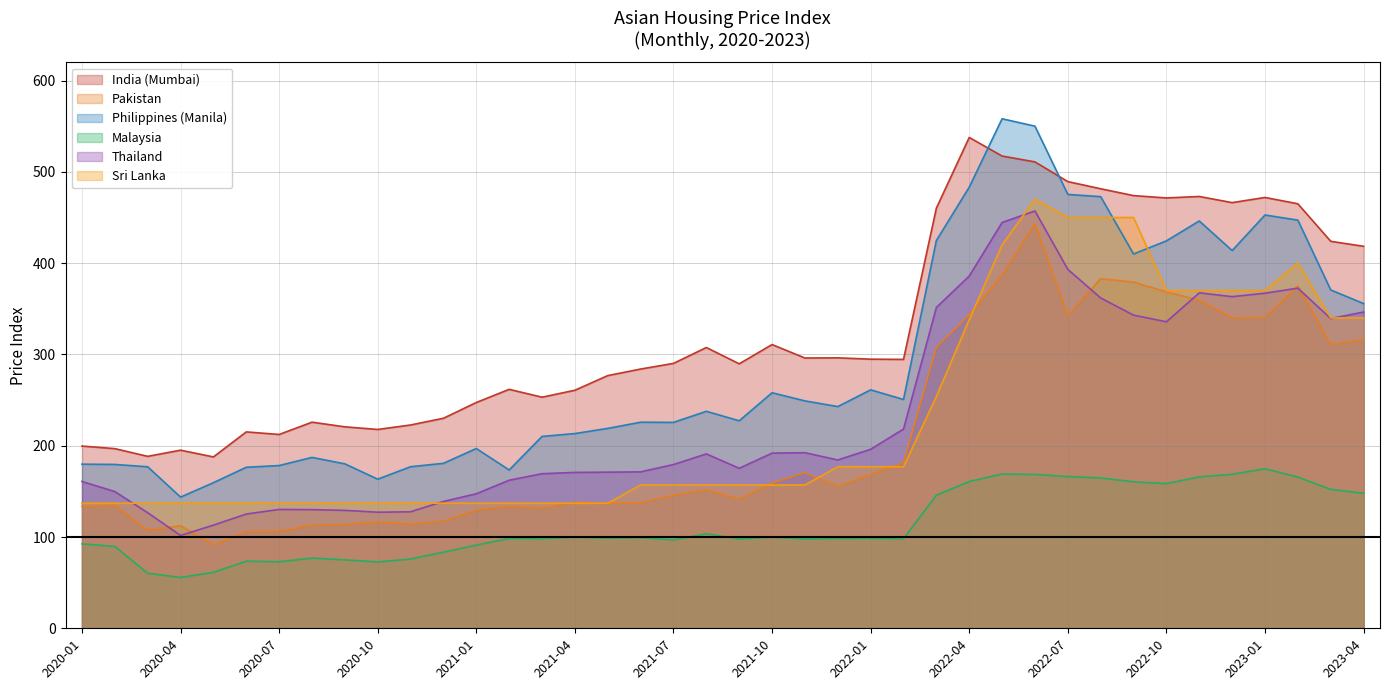

The Philippines (Manila) series shows 85.8 at 2021-11. True or false?

False